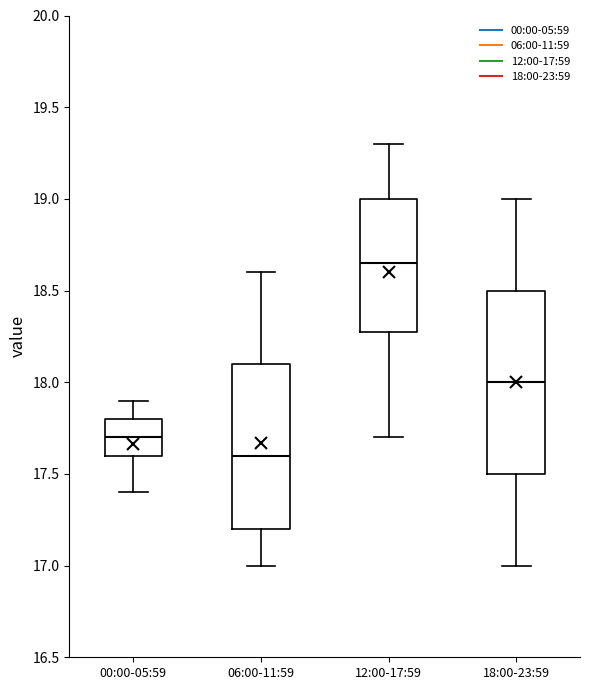

Reading left to right, transcribe this box plot: for each box, give where its median line is, the range the box spans, and where its two whiskers end, as read against the y-axis. The values are not printed on the chart, so give them approximately, as read against the axis.

00:00-05:59: median 17.70, box 17.60 to 17.80, whiskers 17.40 to 17.90
06:00-11:59: median 17.60, box 17.20 to 18.10, whiskers 17.00 to 18.60
12:00-17:59: median 18.65, box 18.30 to 19.00, whiskers 17.70 to 19.30
18:00-23:59: median 18.00, box 17.50 to 18.50, whiskers 17.00 to 19.00